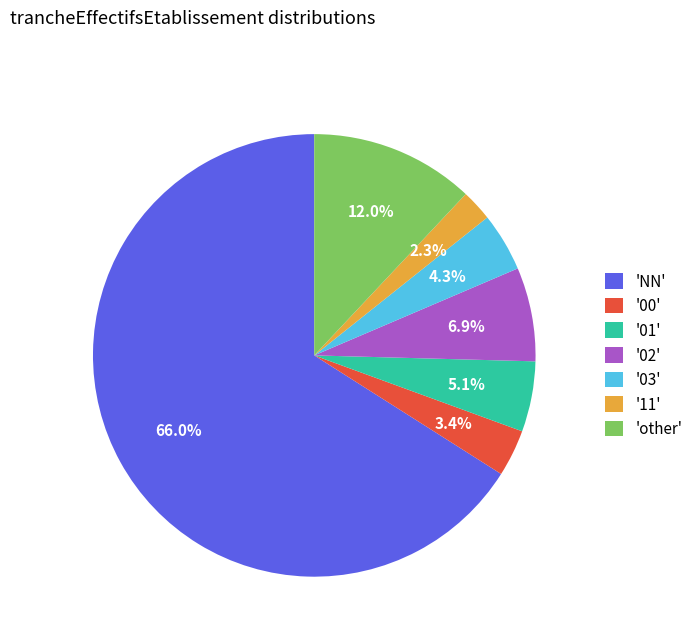

Between 'other' and '02', which is larger?

'other'